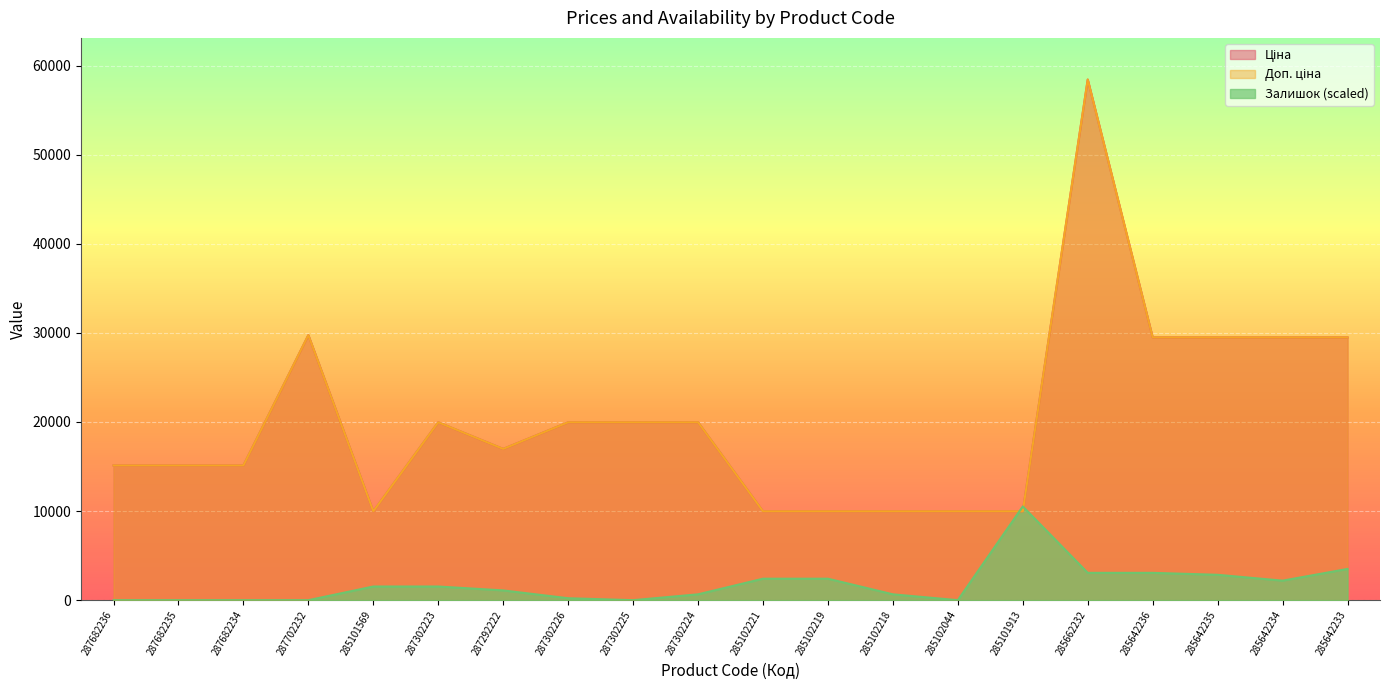

How many data points in Ціна are less than 19964?

10